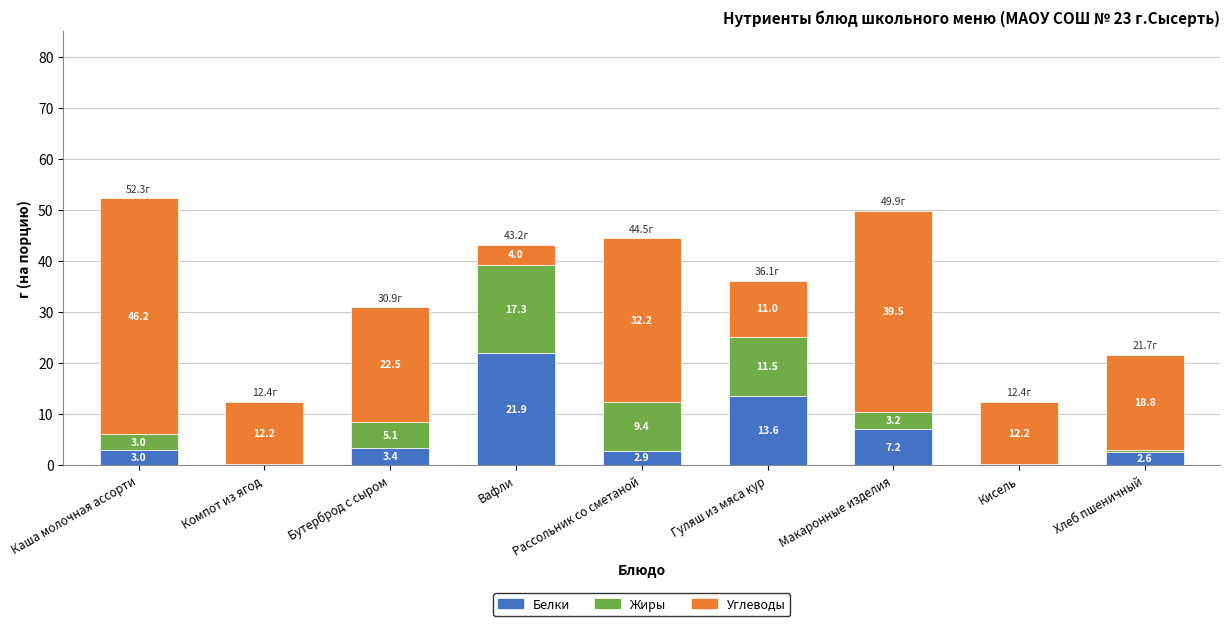

What is the maximum value for Белки?

21.9